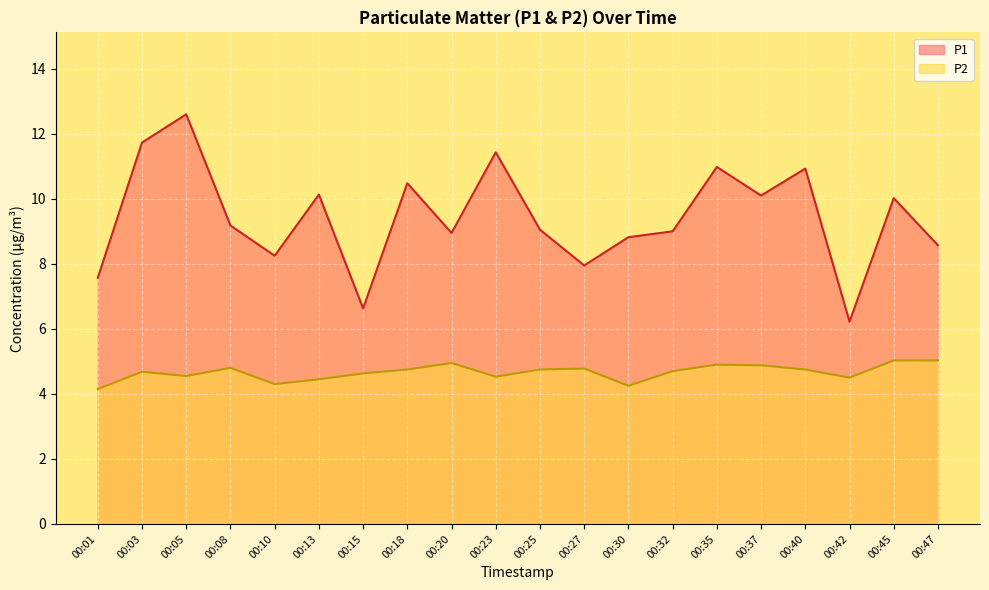

How many interior local peaks does the P2 series have?

5